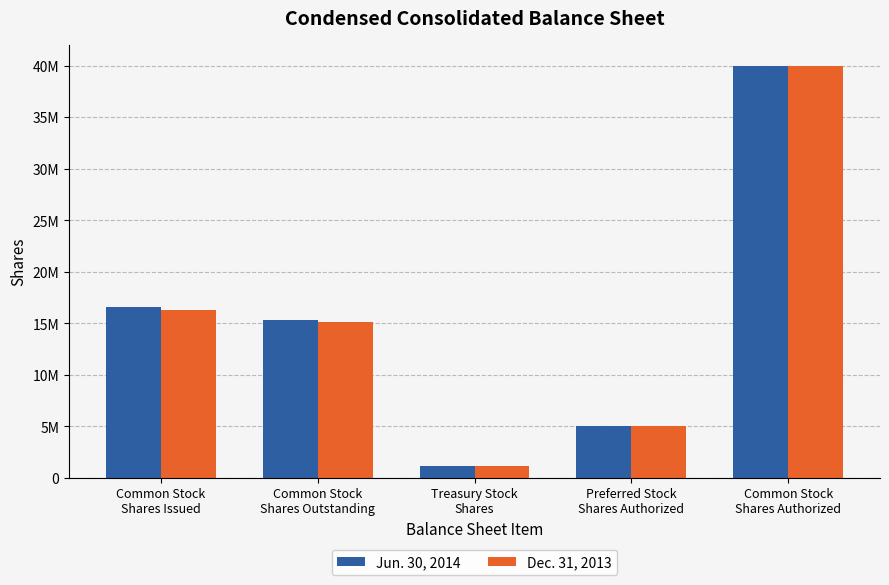

Does the chart contain any negative values?

No